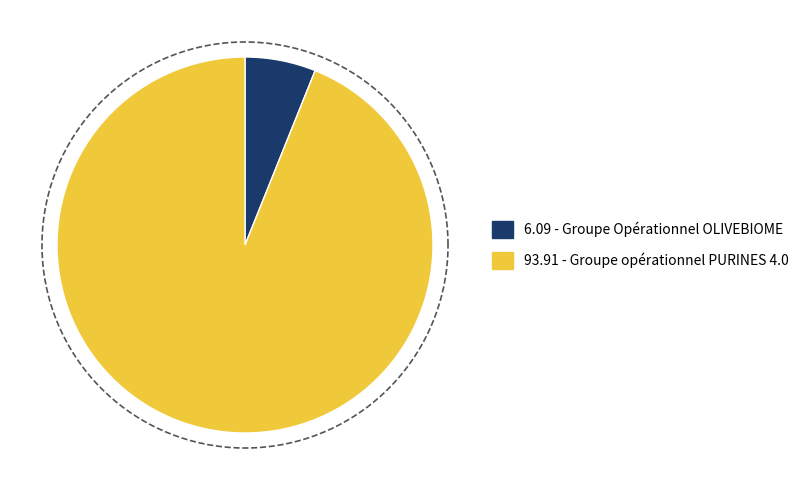

To the nearest percent, what is the difference between the Groupe opérationnel PURINES 4.0 and Groupe Opérationnel OLIVEBIOME slice percentages?

88%